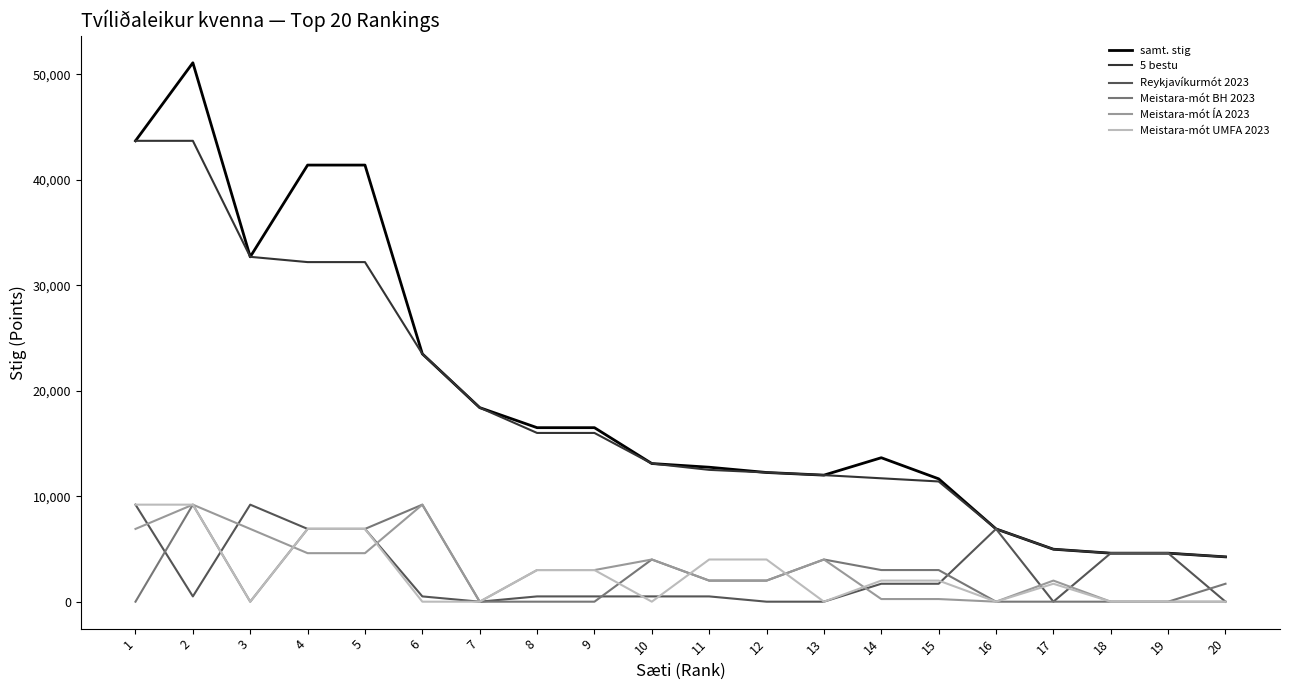

True or false: samt. stig and Meistara-mót UMFA 2023 intersect in this chart.

False